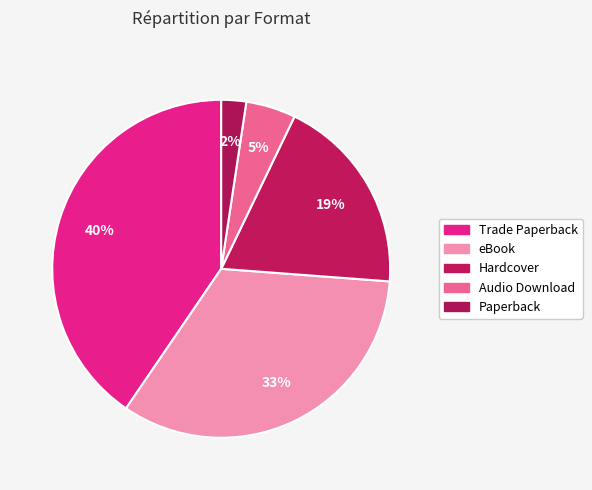

What percentage is NOT represented by Audio Download?

95.2%